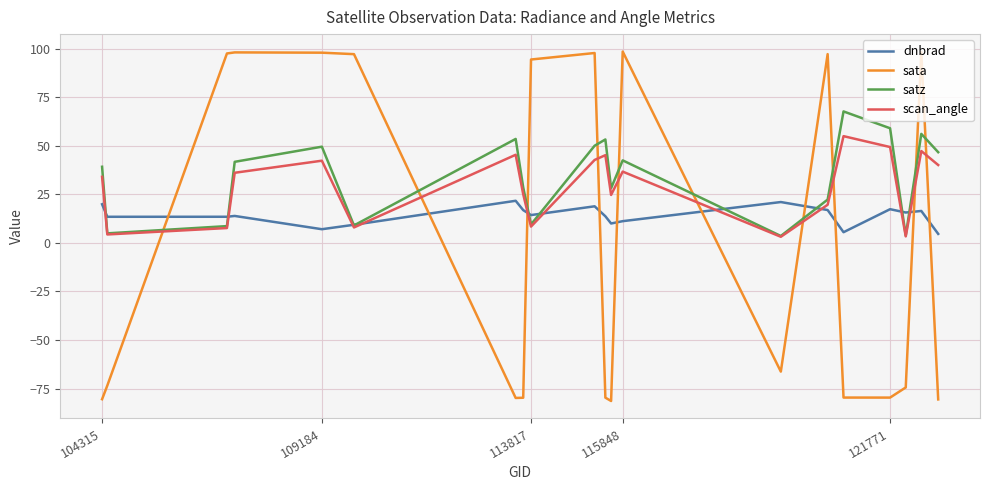

What is the maximum value for dnbrad?

21.7